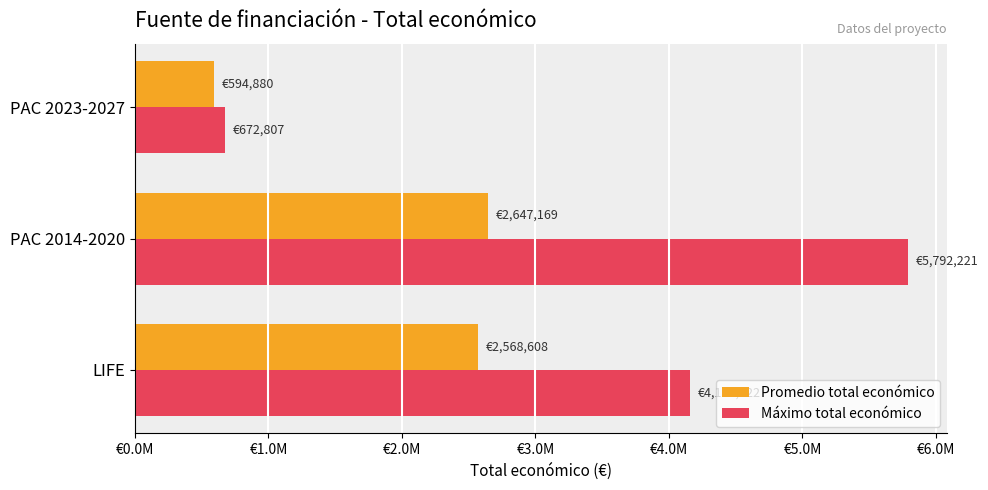

What is the sum of all Promedio total económico values?

5810657